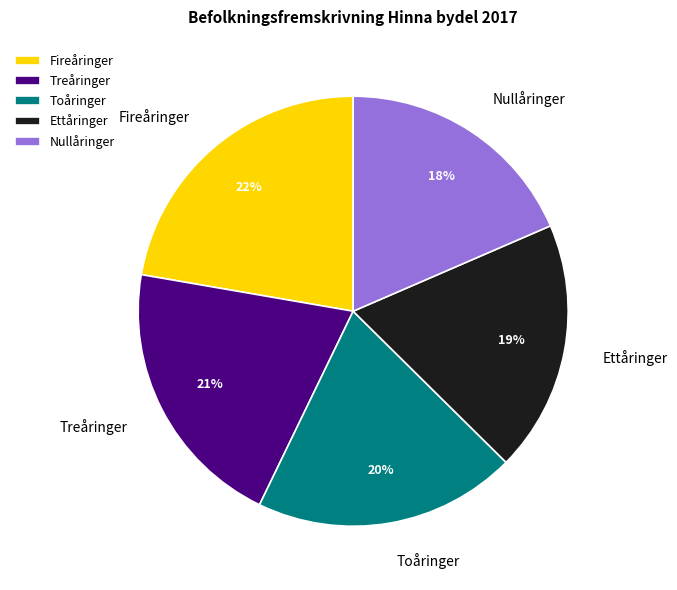

What is the ratio of the value at Nullåringer to the value at Treåringer?

0.9